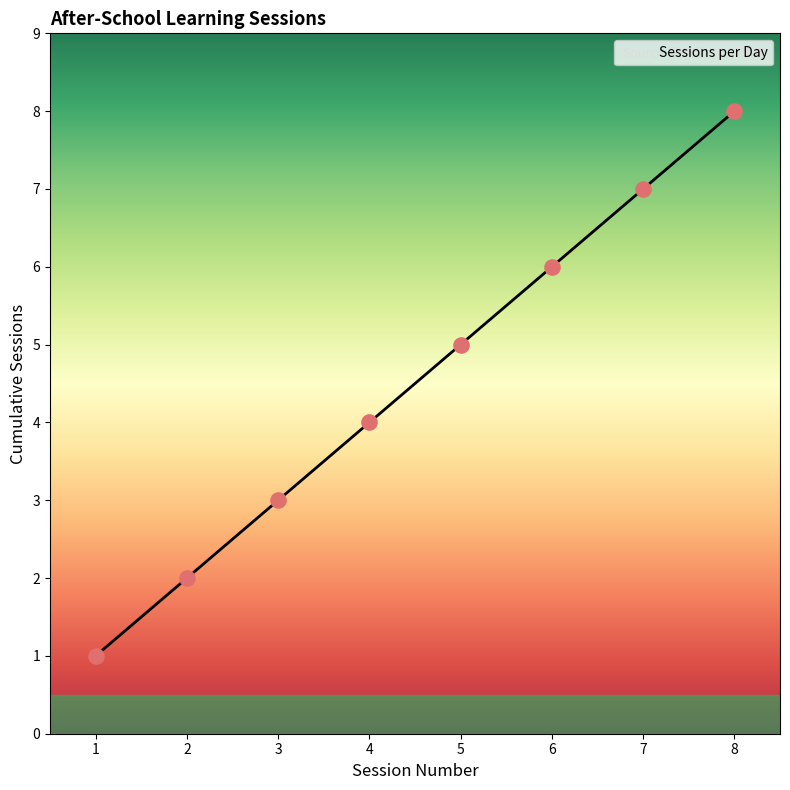

Approximately how many times larger is the value at 6 compared to 5?

1.2